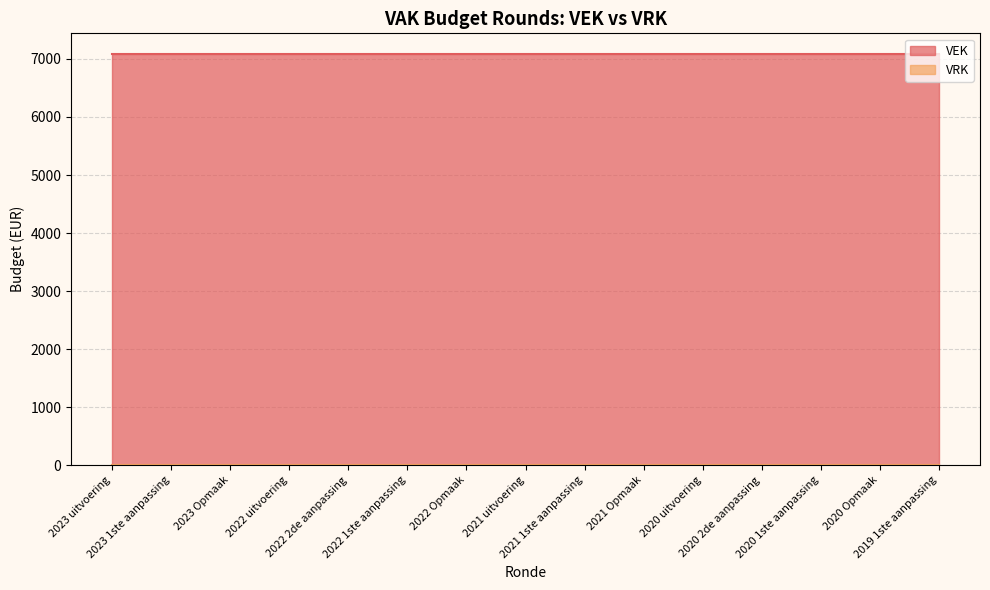

Count the number of categories in the chart.

15